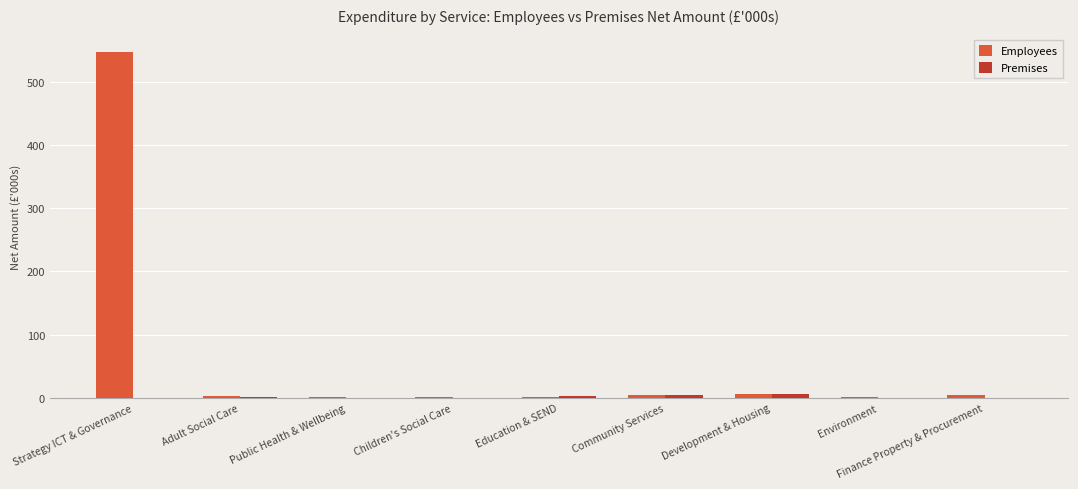

At which label does Employees first exceed 3?

Strategy ICT & Governance